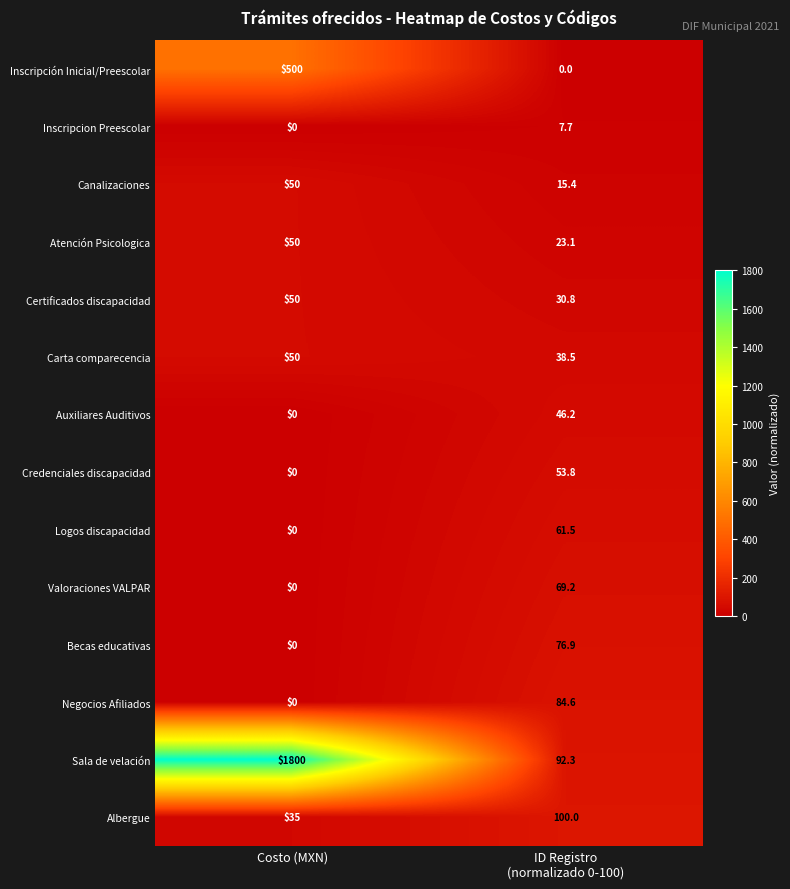

The Albergue series shows 8.9 at Costo (MXN). True or false?

False